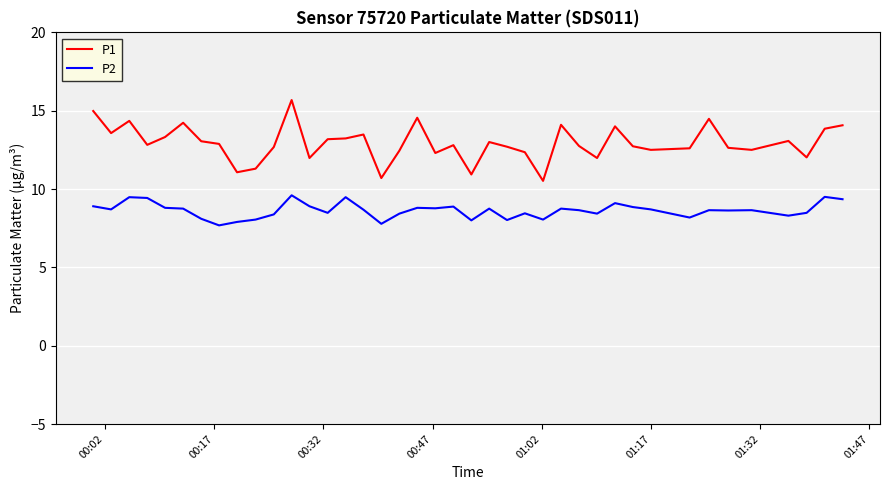

Rank the series by their maximum value, from highest to lowest.

P1, P2